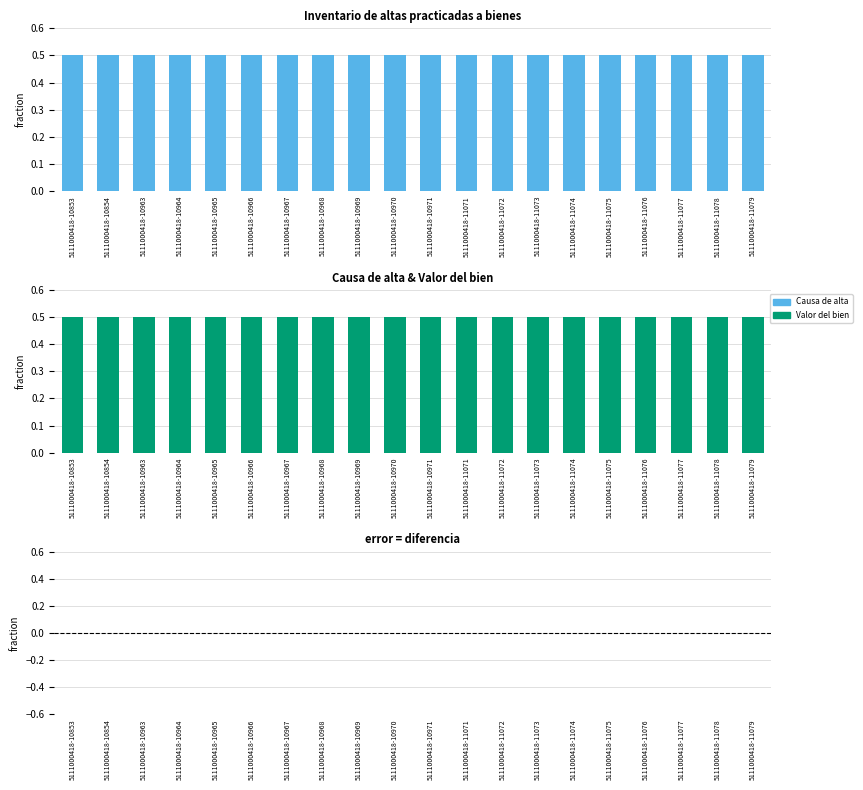

Which series has the largest total across all categories?

Causa de alta